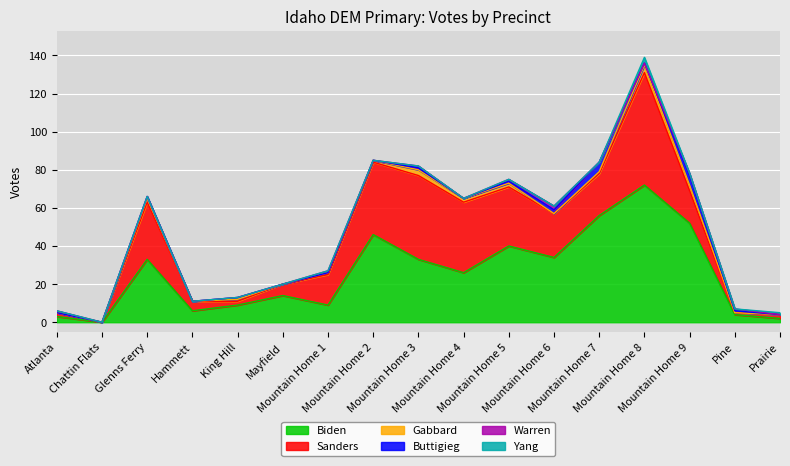

Between which two adjacent categories do Warren and Gabbard first intersect?

Mountain Home 5 and Mountain Home 6